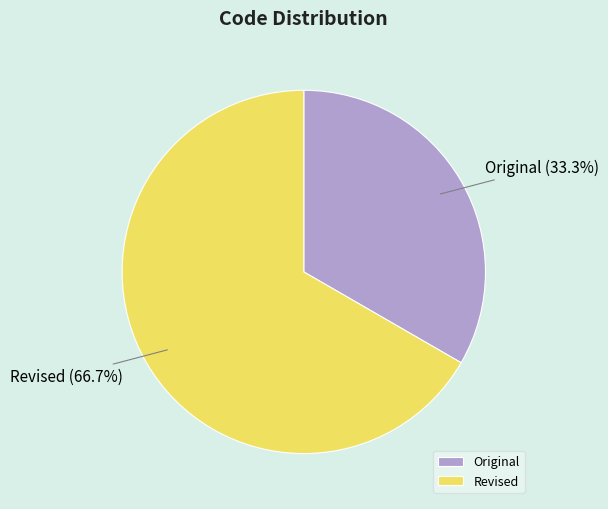

To the nearest percent, what is the combined percentage of Original and Revised?

100%